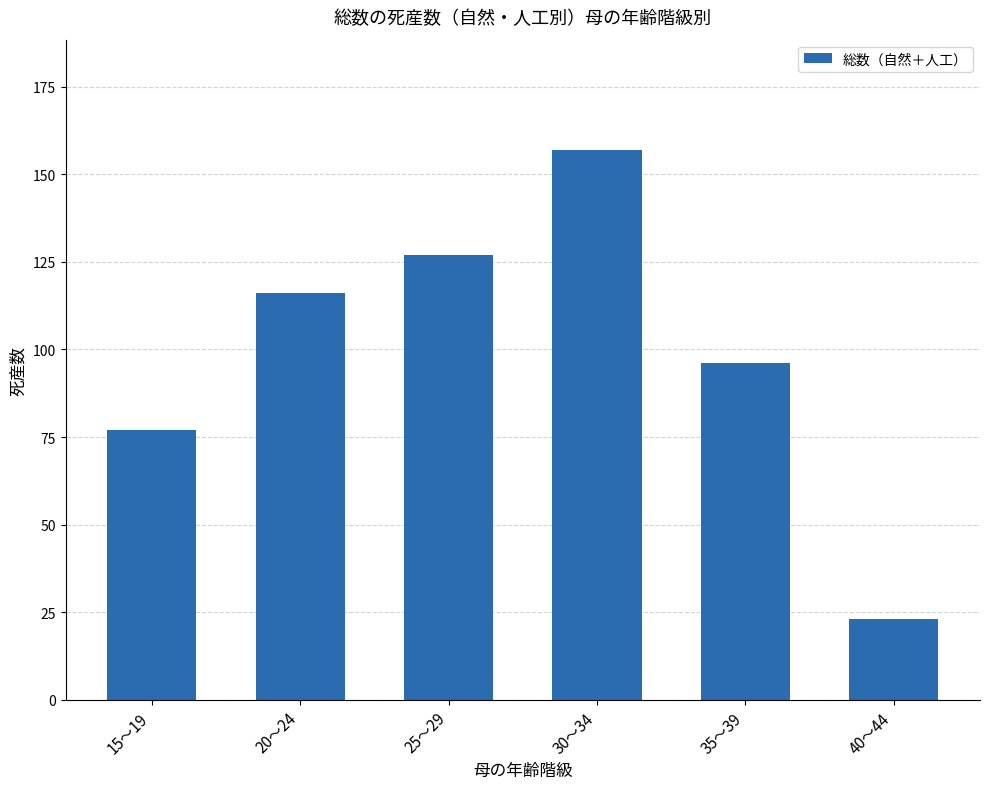

What is the smallest value displayed?

23